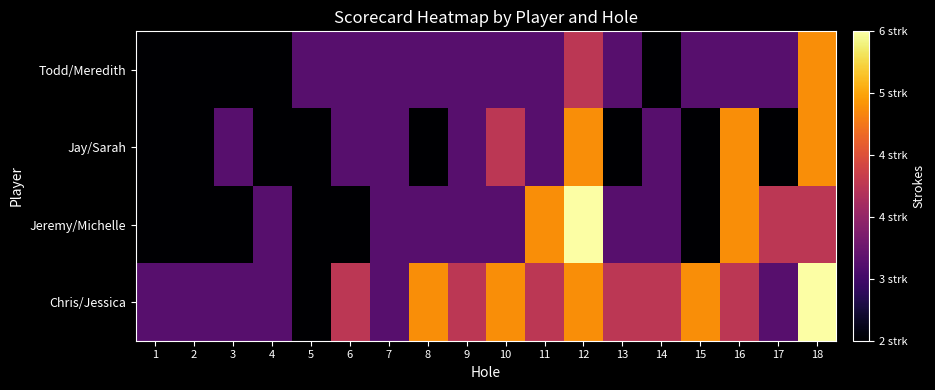

How many distinct data groups are displayed?

4